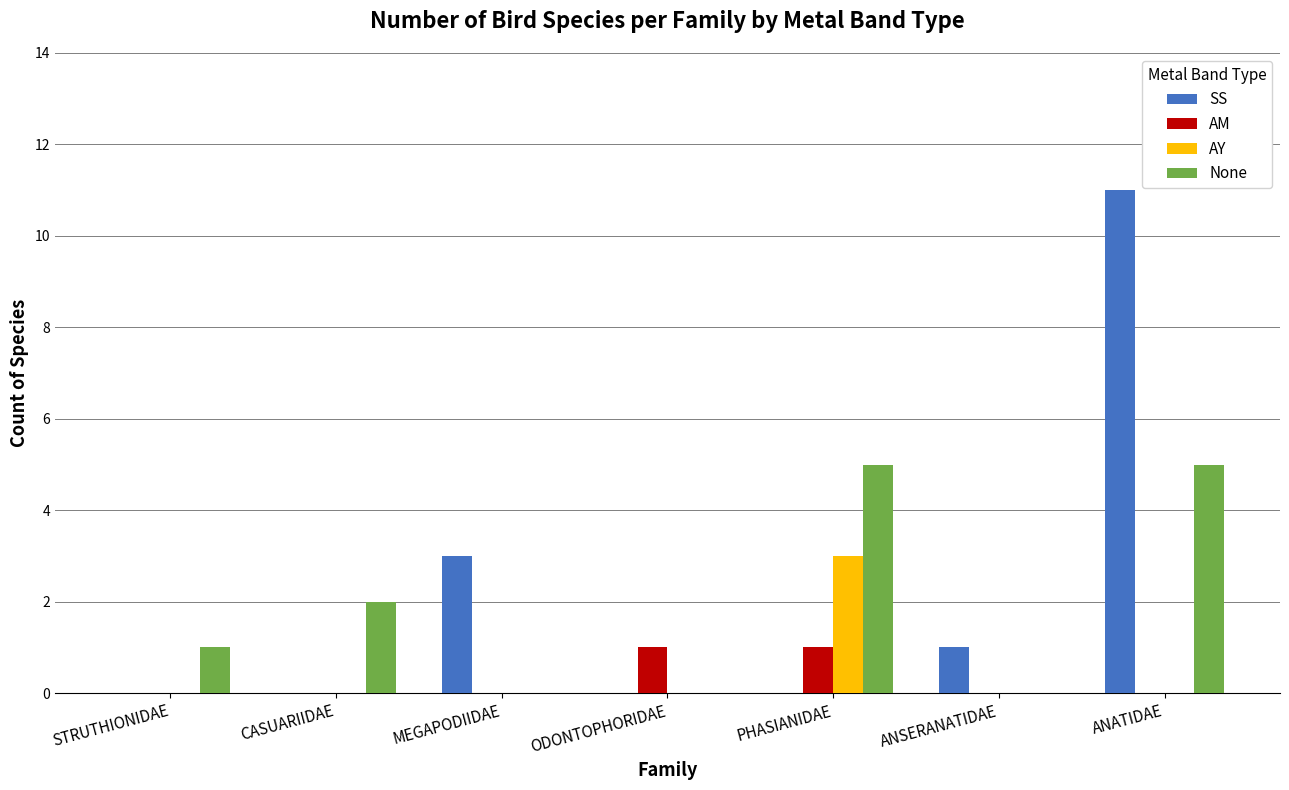

True or false: None has a value of 0 at ANSERANATIDAE.

True